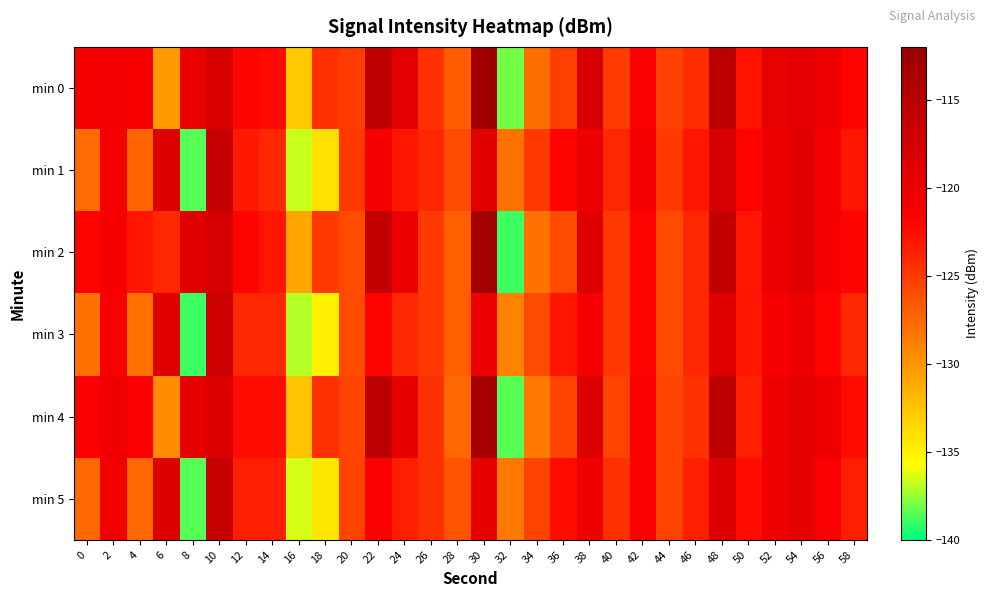

What is the maximum value shown in the chart?

-113.0